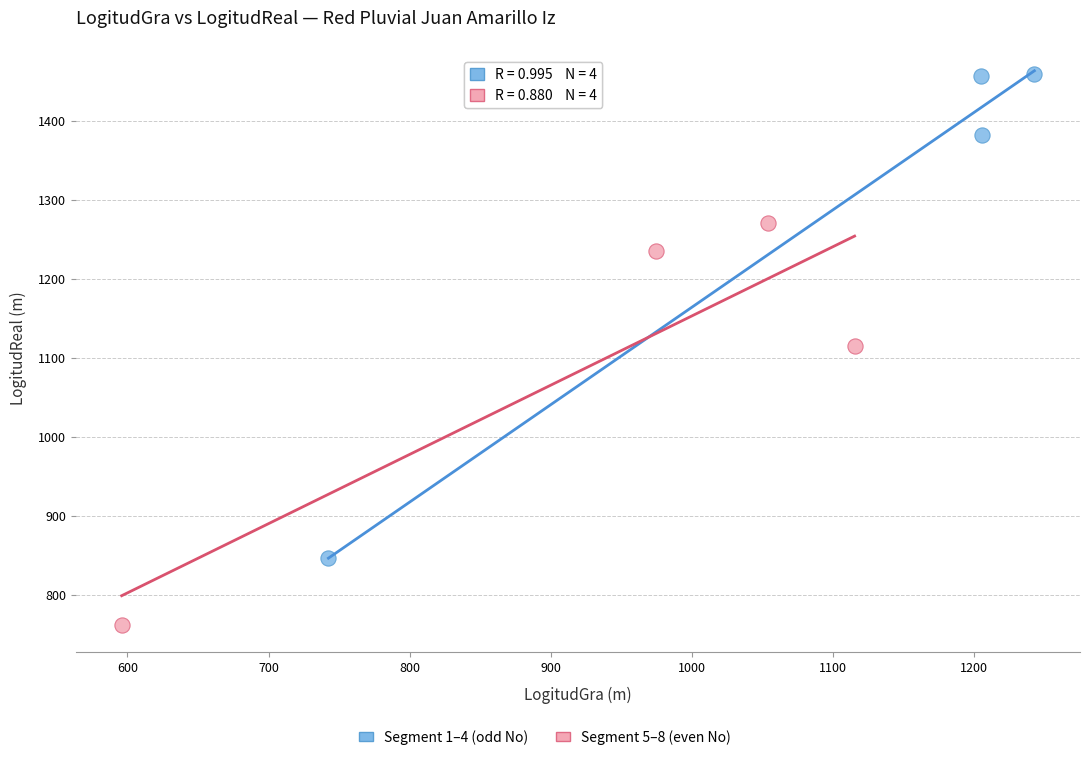

Which series contains the highest Y value?

Segment 1–4 (odd No)